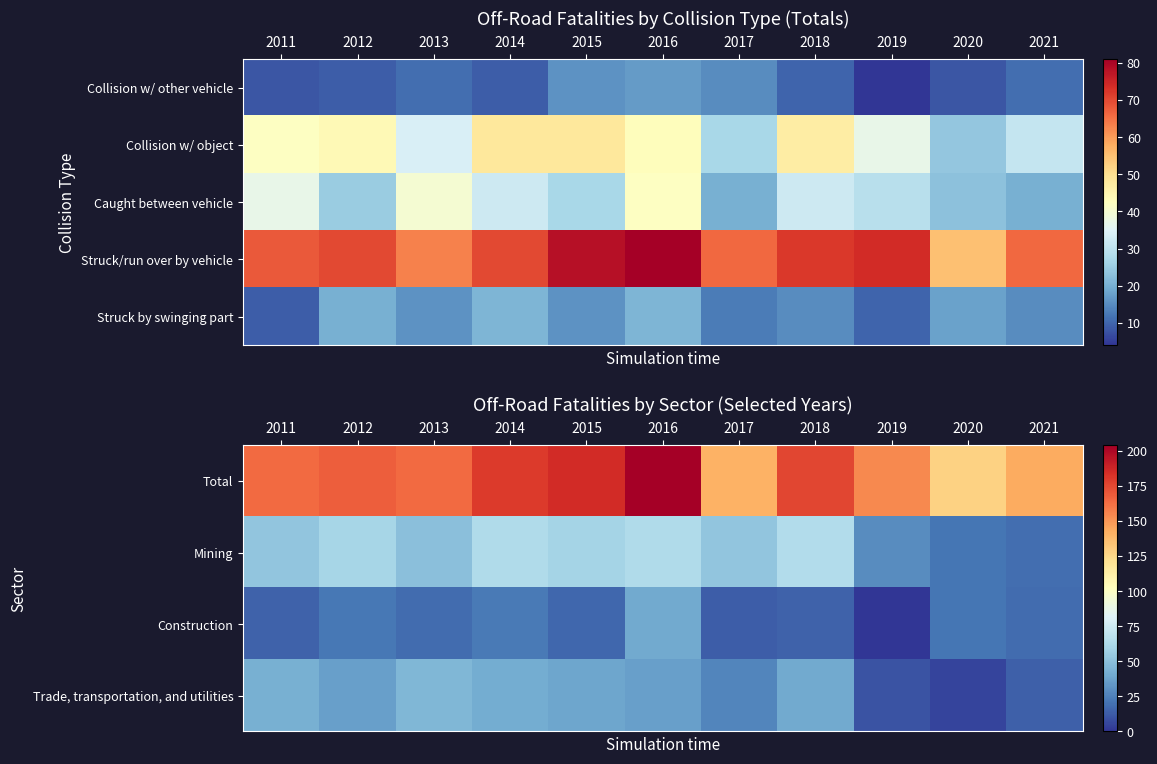

What is the spread (max minus min) of values at 2017?

128